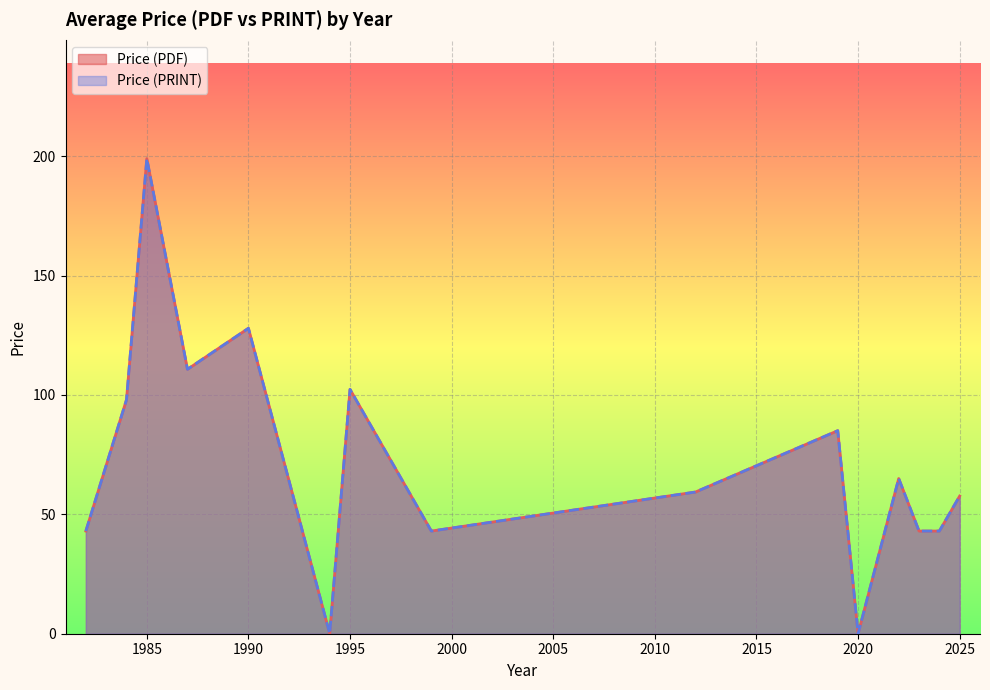

What is the average value of the Price (PDF) series?

67.3